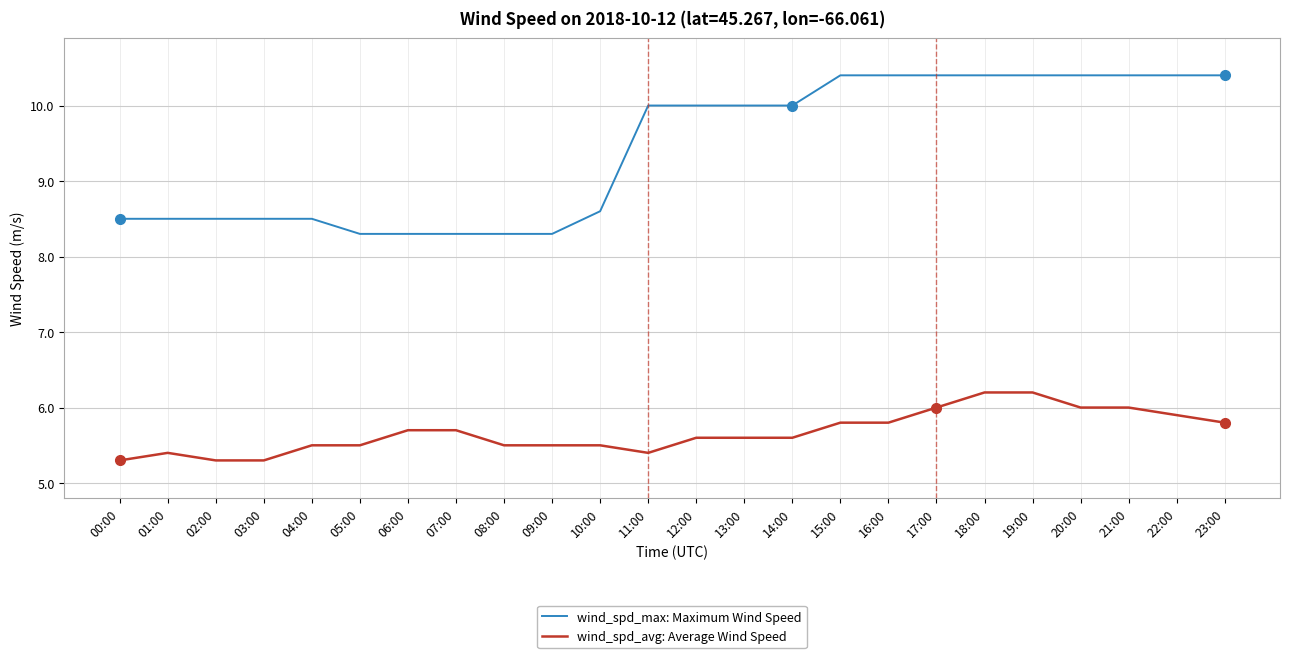

What are all the series names shown in the legend?

wind_spd_max: Maximum Wind Speed, wind_spd_avg: Average Wind Speed